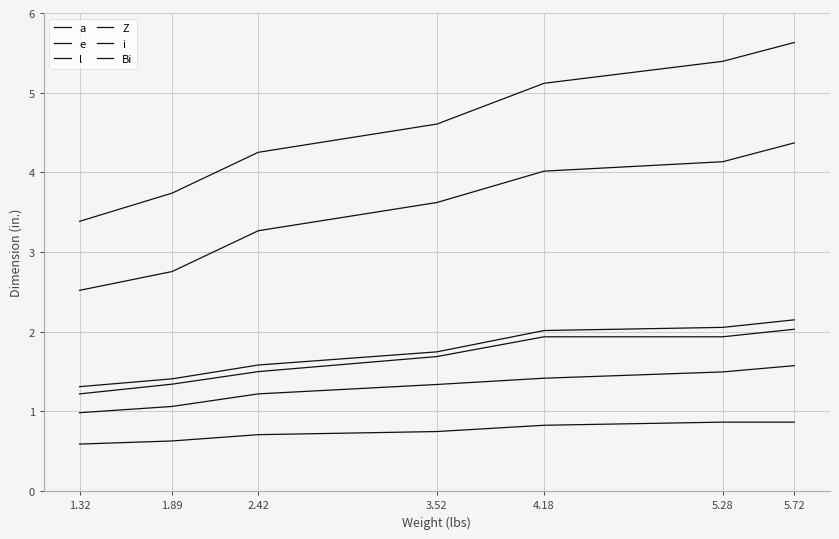

What is the difference between the l values at 3.52 and 4.18?

0.1